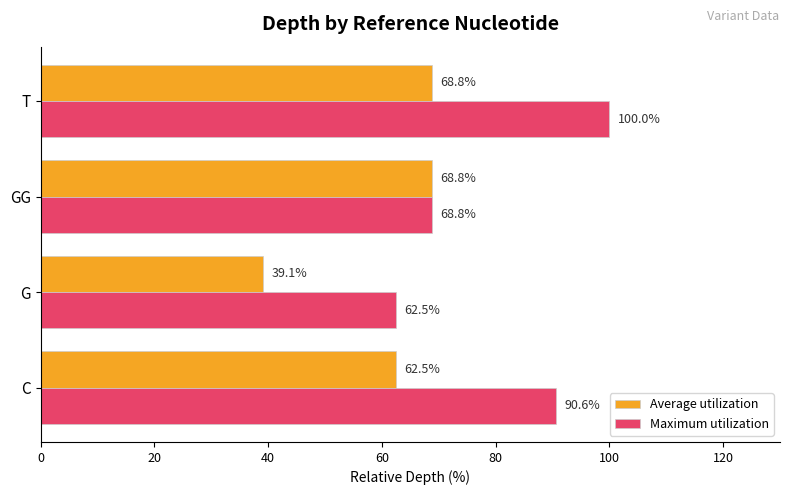

Rank the categories by Maximum utilization value from lowest to highest.

G, GG, C, T